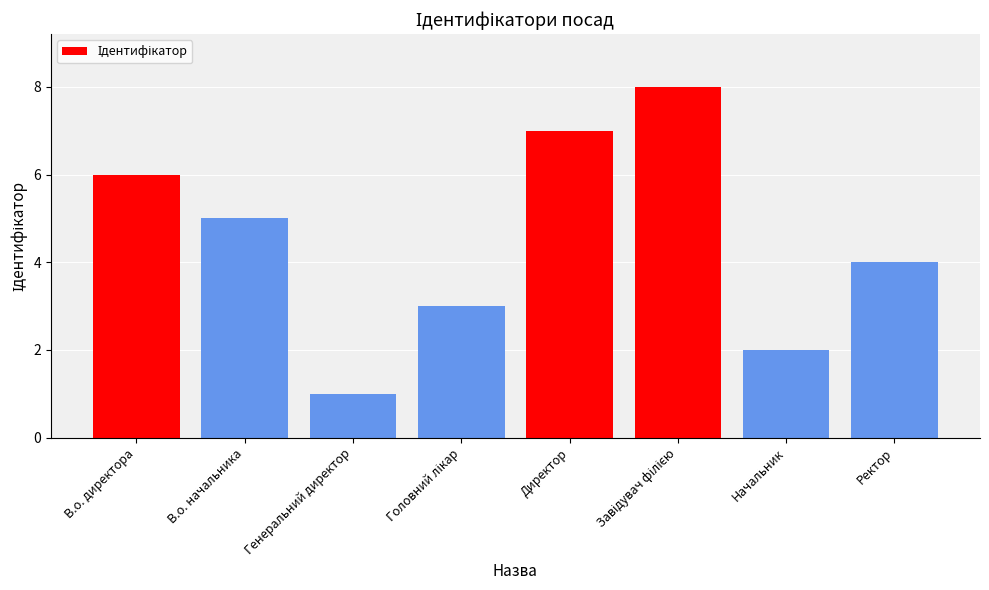

What is the sum of all values?

36